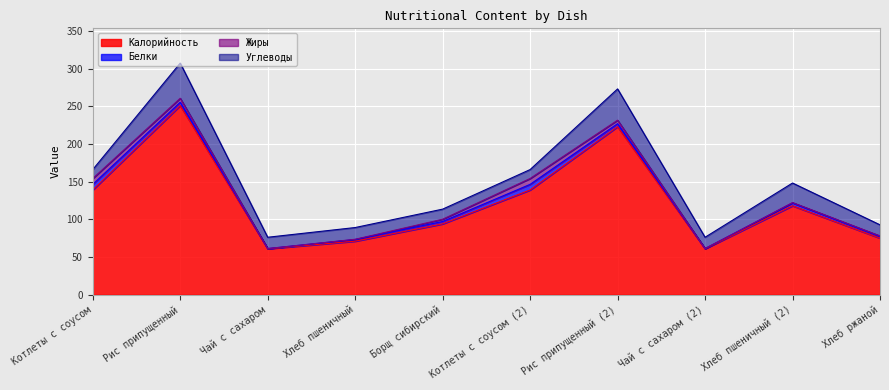

How many data points in Белки are above 3?

6